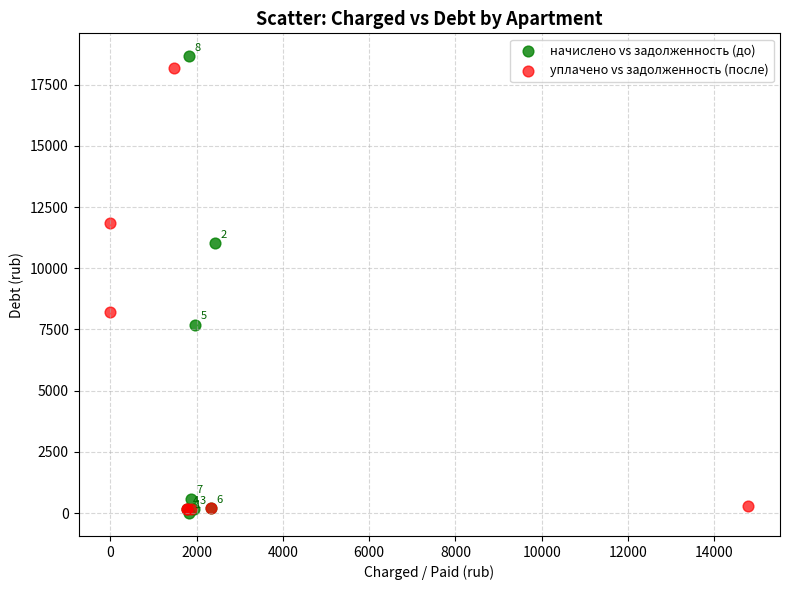

Which series contains the highest Y value?

начислено vs задолженность (до)